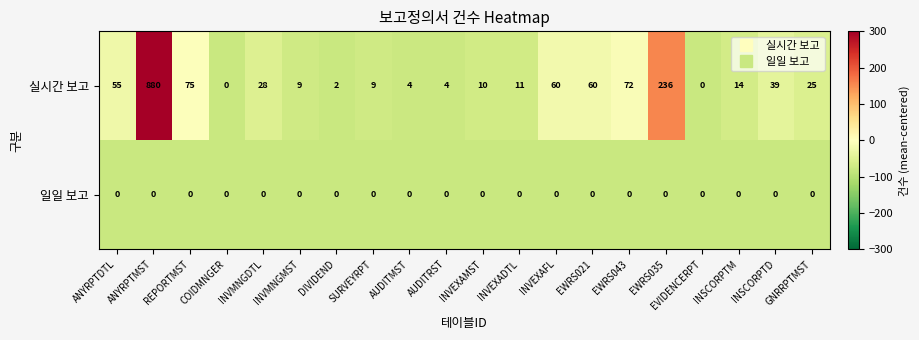

How many categories are shown in the chart?

20